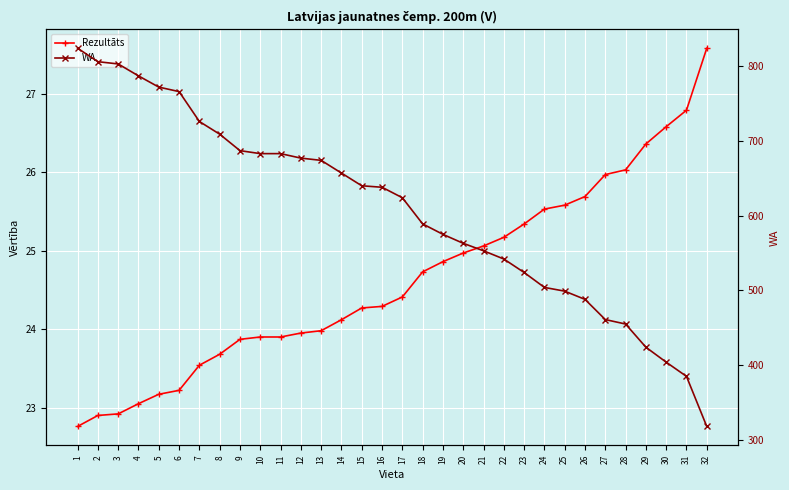

Which label corresponds to the largest value in the chart?

1